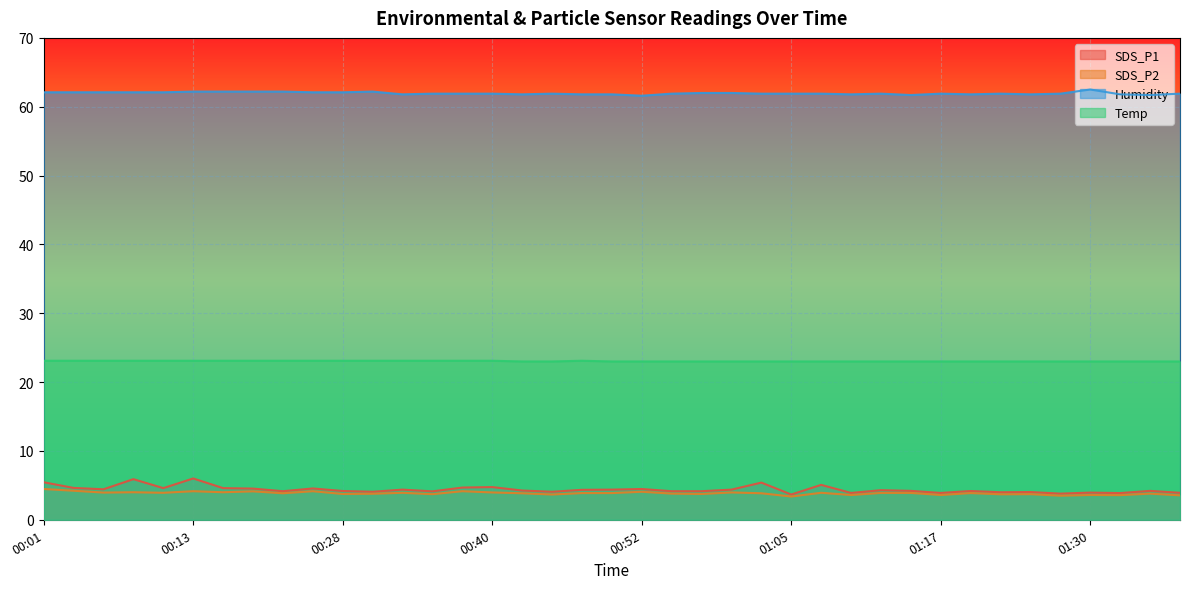

Rank the categories by SDS_P2 value from lowest to highest.

01:05, 01:27, 01:37, 01:32, 01:10, 01:17, 01:30, 00:45, 01:22, 00:35, 01:25, 00:28, 00:57, 00:30, 00:55, 01:35, 00:20, 00:42, 01:02, 00:47, 00:50, 01:20, 01:12, 01:15, 00:10, 00:33, 01:08, 00:05, 00:40, 01:00, 00:08, 00:15, 00:52, 00:18, 00:13, 00:22, 00:37, 00:03, 00:01